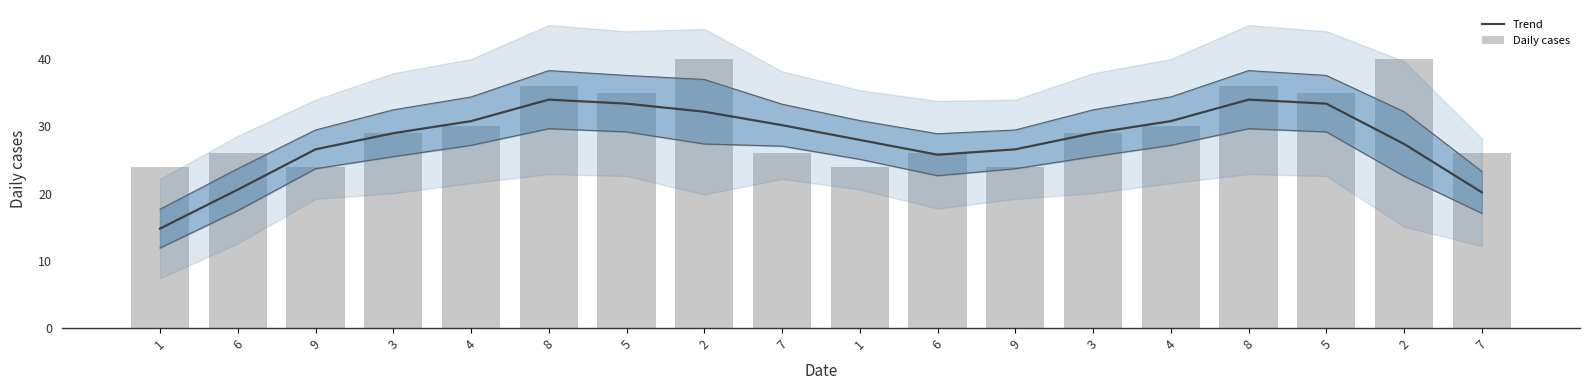

The value of Trend at 5 is 57.0. True or false?

False